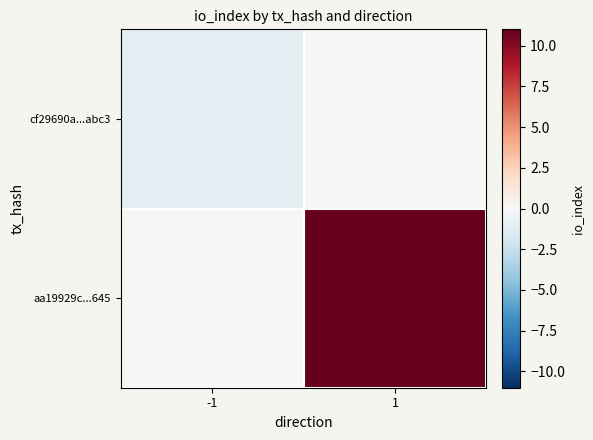

What is the minimum value shown in the chart?

-1